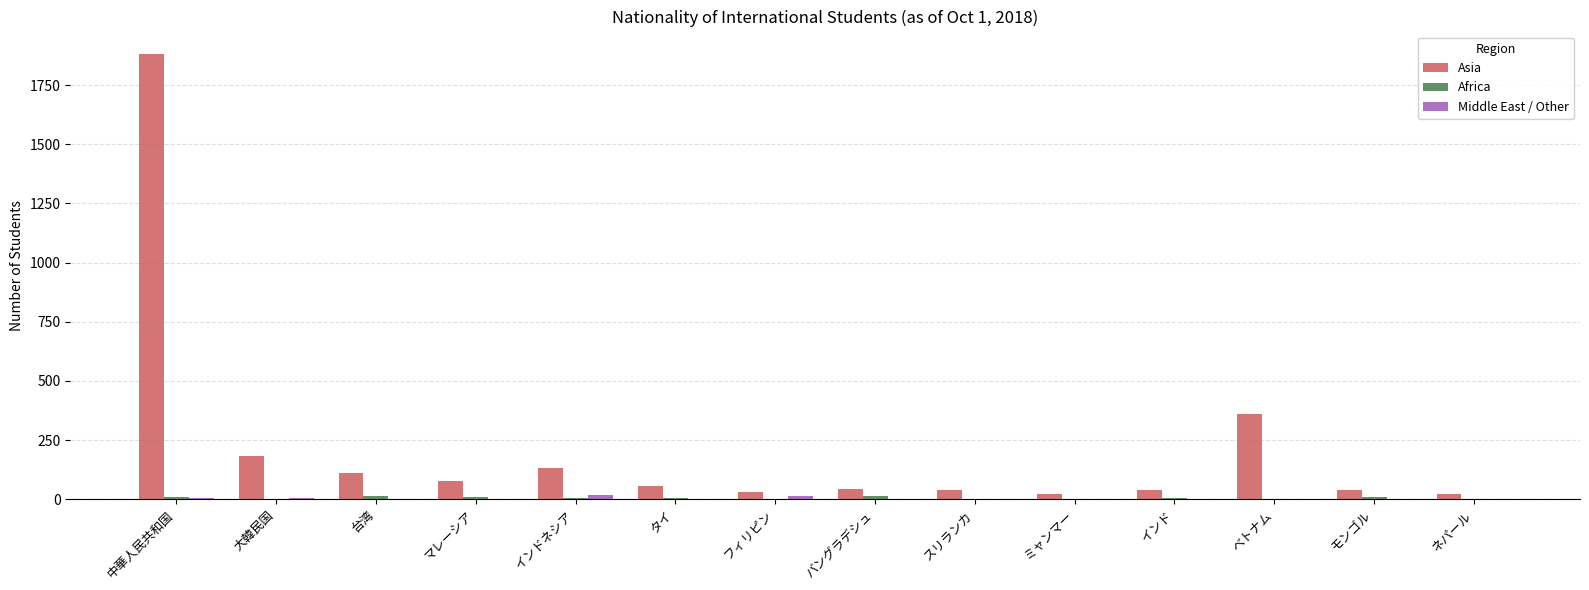

At which category is the sum across all series the highest?

中華人民共和国